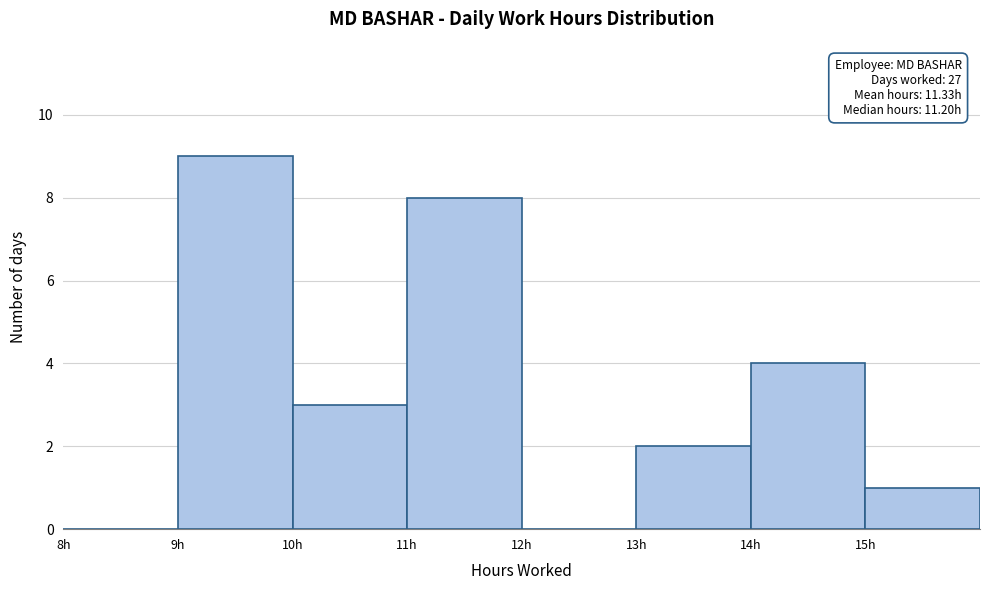

Over which range of the x-axis is the bar tallest?

9 to 10